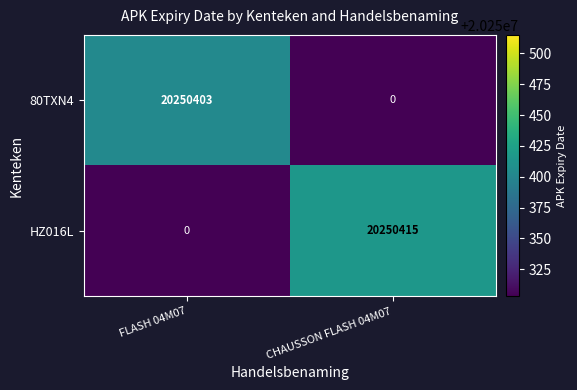

What is the sum of the 80TXN4 values at FLASH 04M07 and CHAUSSON FLASH 04M07?

20250403